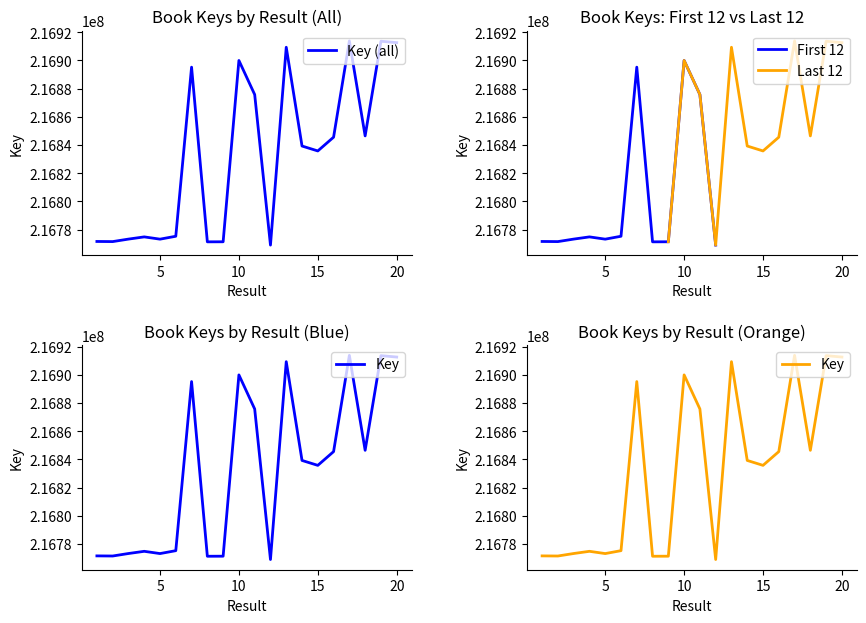

What is the average value?

216831983